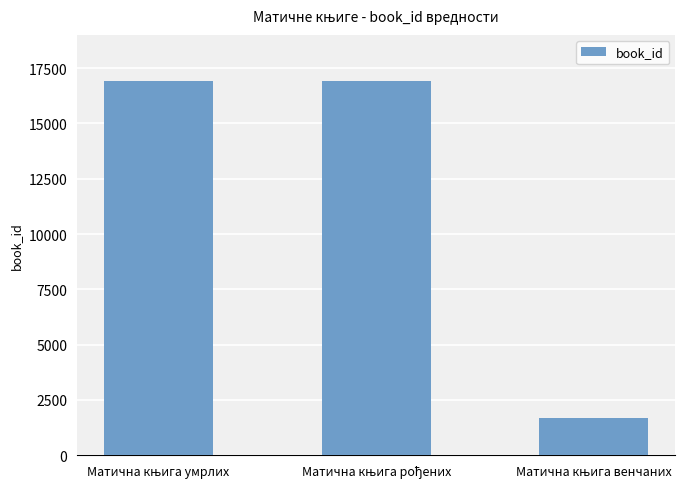

What is the minimum value shown in the chart?

1675